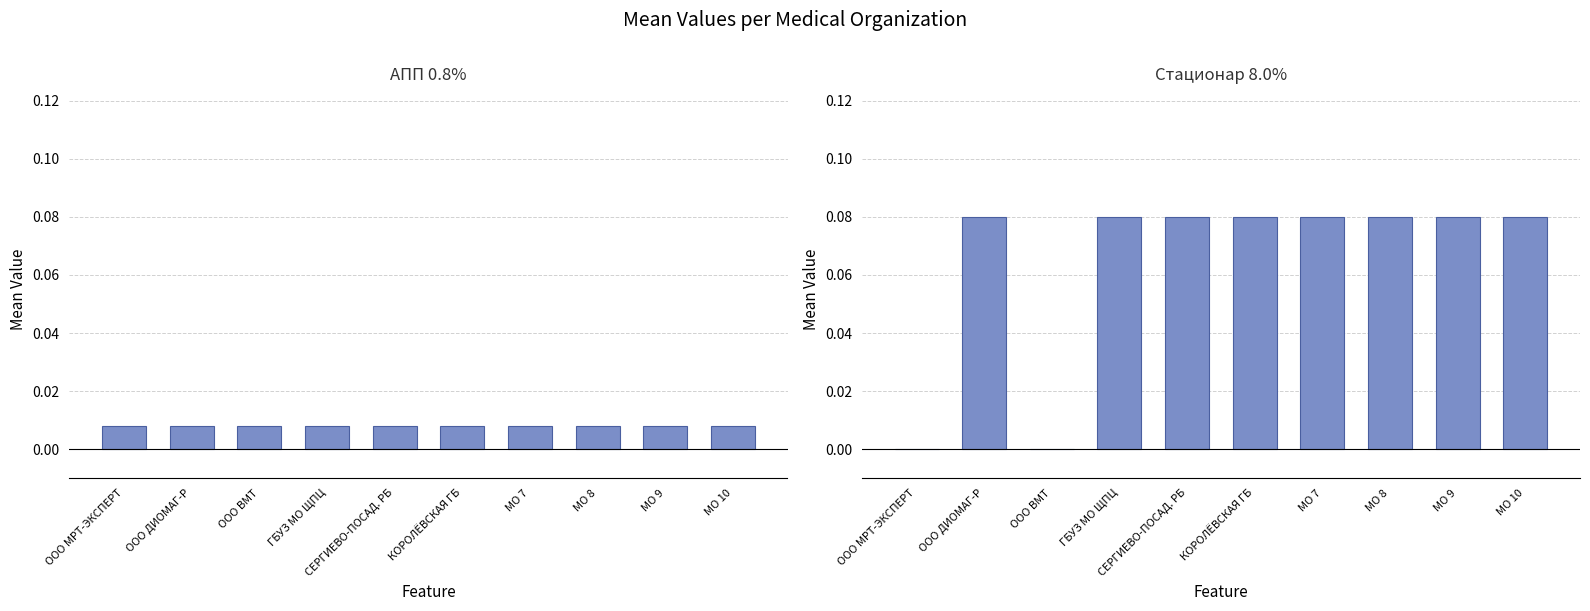

Reading left to right, list all the values displayed in this chart.

АПП (0.8%): 0.0	0.0	0.0	0.0	0.0	0.0	0.0	0.0	0.0	0.0
Стационар (8.0%): 0.0	0.1	0.0	0.1	0.1	0.1	0.1	0.1	0.1	0.1